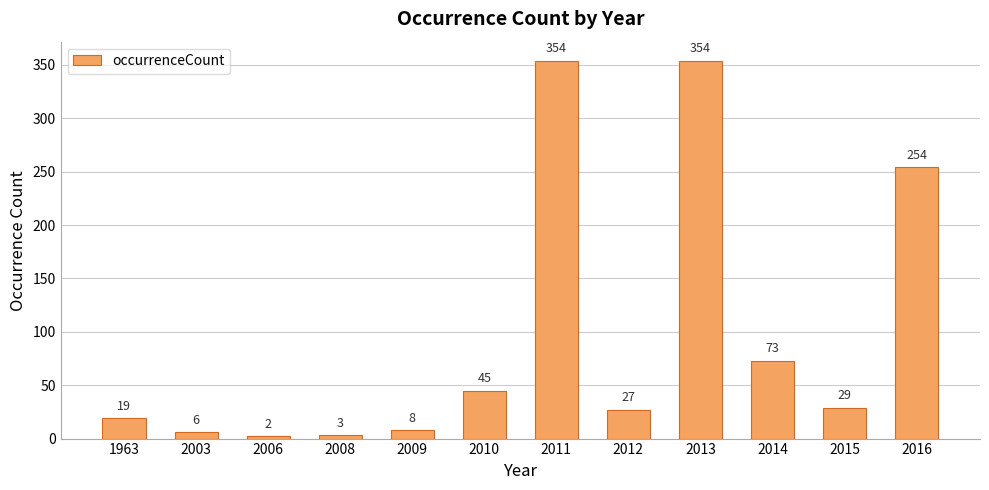

Does the chart contain any negative values?

No